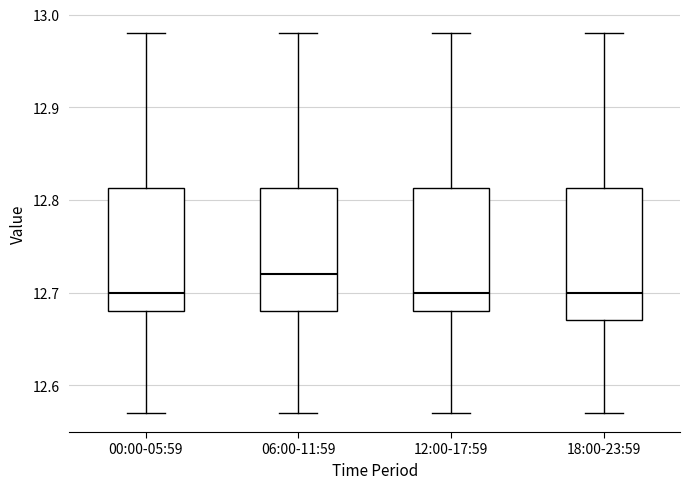

Where is the upper edge of the box for 00:00-05:59 on the y-axis? The values are not printed on the chart, so give them approximately, as read against the axis.

12.81